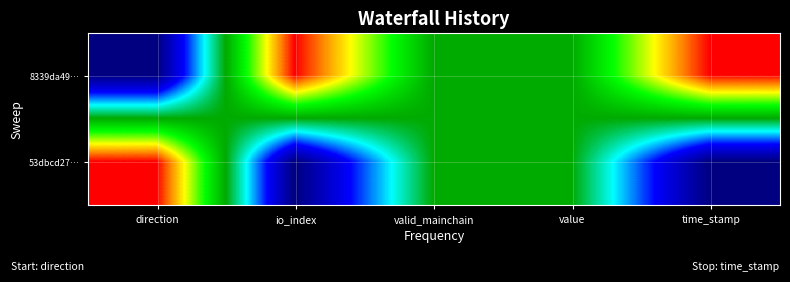

Which label corresponds to the smallest value in the chart?

direction